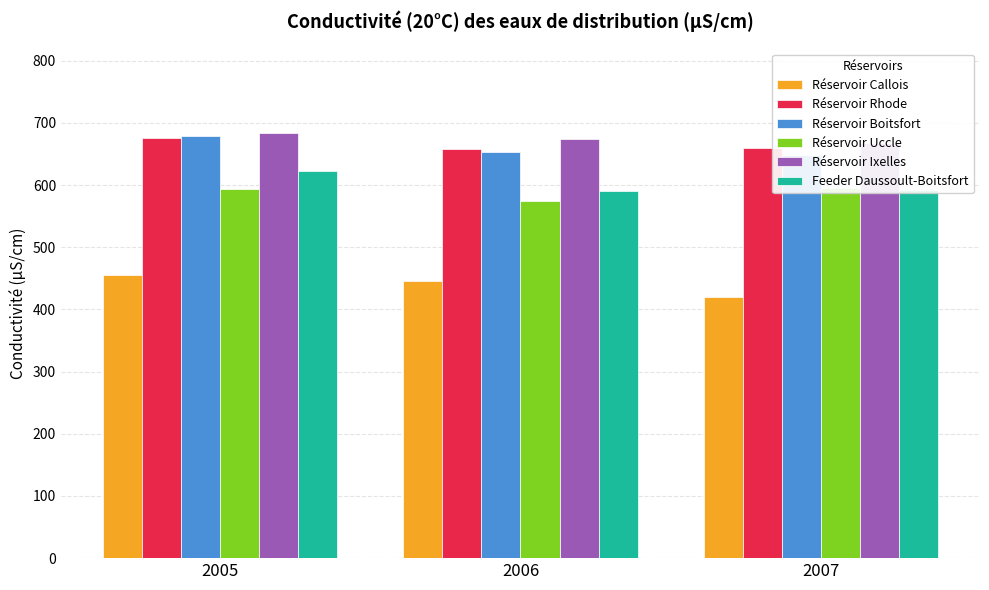

What is the difference between the maximum and minimum values in the Réservoir Rhode series?

18